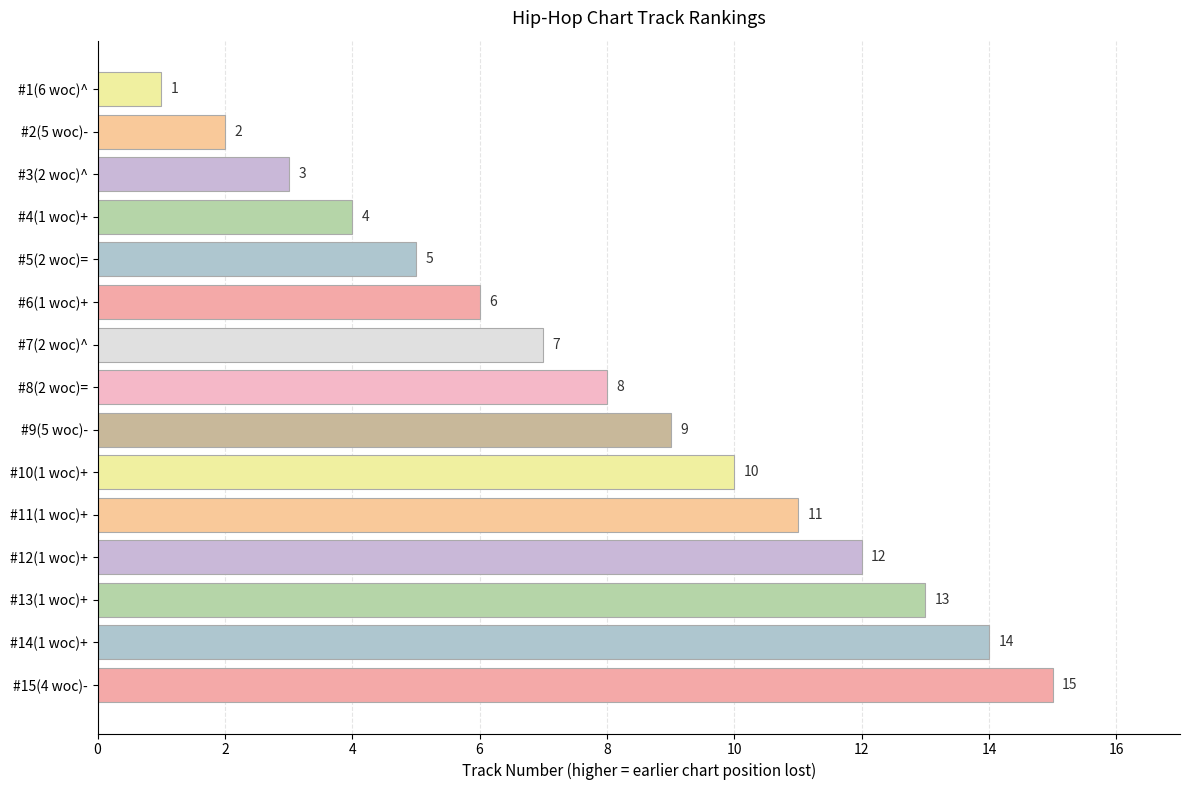

Between #11(1 woc)+ and #12(1 woc)+, which is larger?

#12(1 woc)+